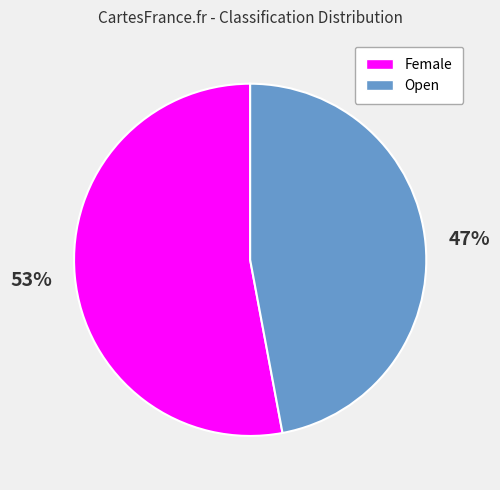

What is the ratio of the value at Open to the value at Female?

0.9